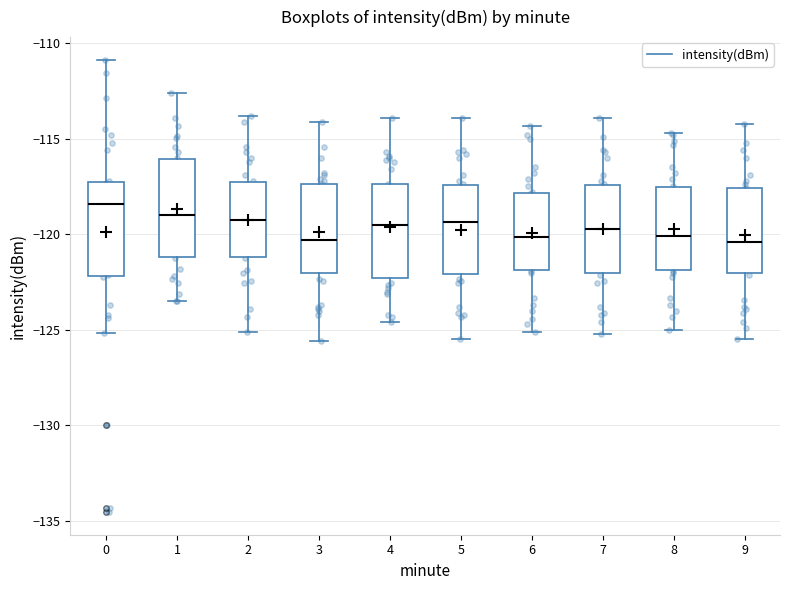

Where does the median line of the box at x = 1 sit on the y-axis? The values are not printed on the chart, so give them approximately, as read against the axis.

-119.0